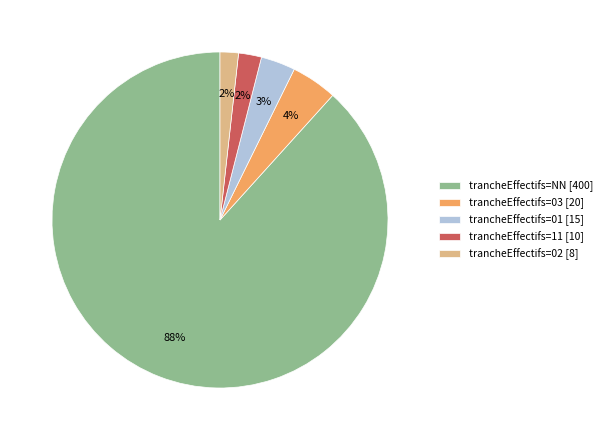

Is the sum of trancheEffectifs=03 [20] and trancheEffectifs=02 [8] greater than half?

No